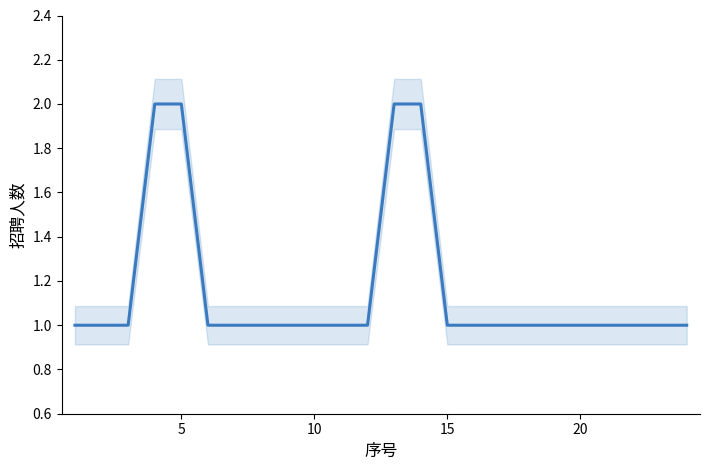

Count the values in the range 1 to 2.

24